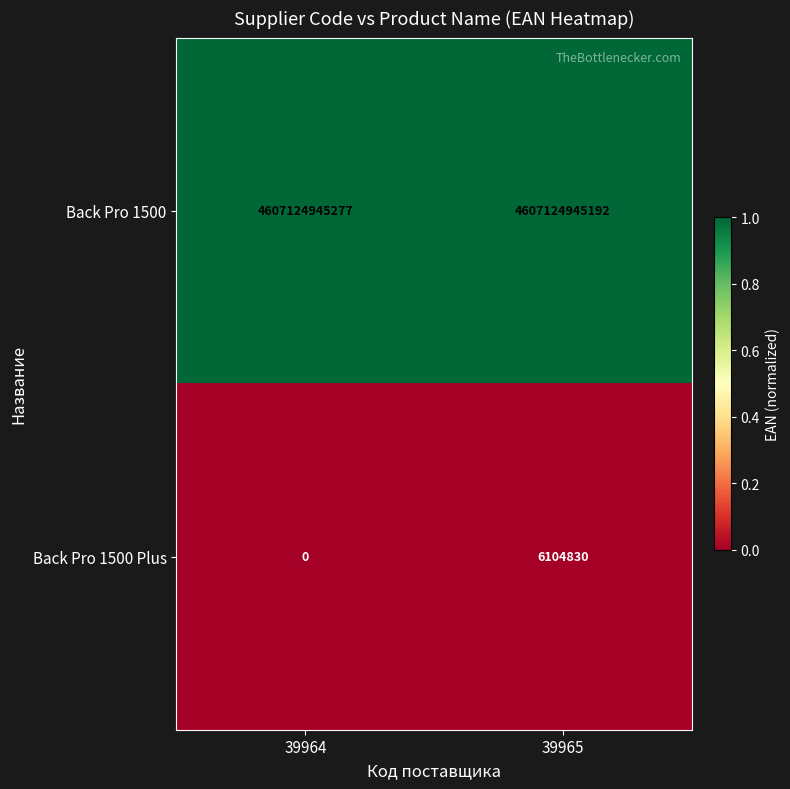

How many categories are shown in the chart?

2